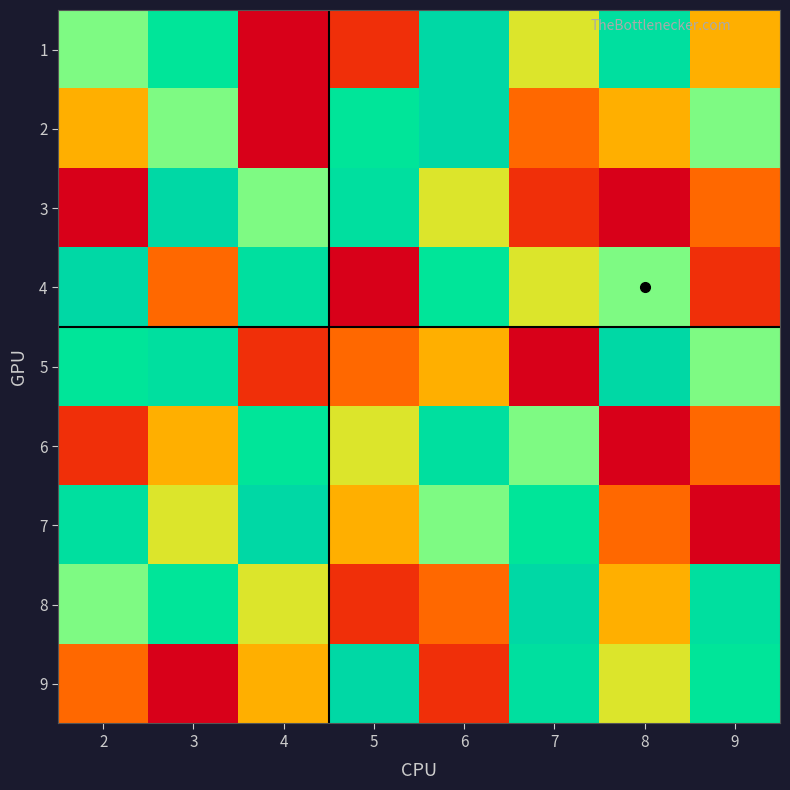

Reading left to right, extract all data points from this chart.

1: 2=6	3=7	4=1	5=2	6=9	7=5	8=8	9=4
2: 2=4	3=6	4=1	5=7	6=9	7=3	8=4	9=6
3: 2=1	3=9	4=6	5=8	6=5	7=2	8=1	9=3
4: 2=9	3=3	4=8	5=1	6=7	7=5	8=6	9=2
5: 2=7	3=8	4=2	5=3	6=4	7=1	8=9	9=6
6: 2=2	3=4	4=7	5=5	6=8	7=6	8=1	9=3
7: 2=8	3=5	4=9	5=4	6=6	7=7	8=3	9=1
8: 2=6	3=7	4=5	5=2	6=3	7=9	8=4	9=8
9: 2=3	3=1	4=4	5=9	6=2	7=8	8=5	9=7